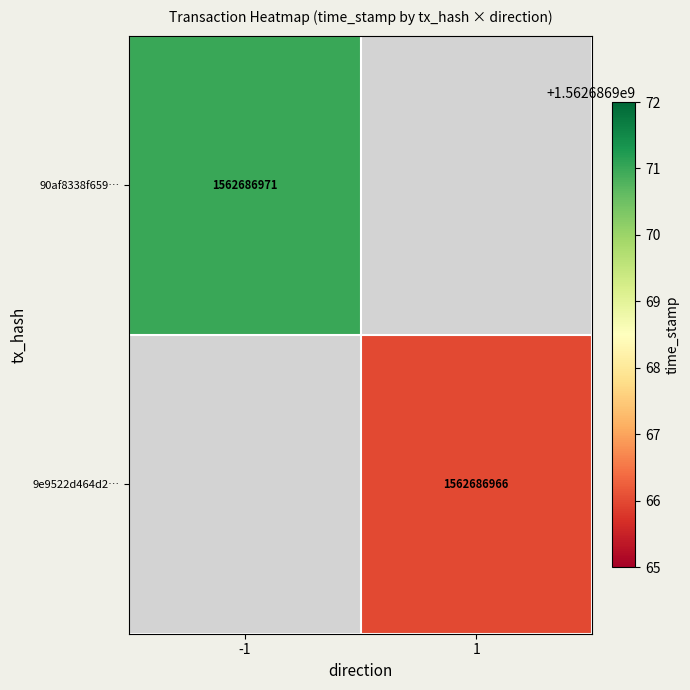

Between 0 and 1, which series saw the biggest shift?

90af8338f6594aee2fae67614d241b248e49cc8